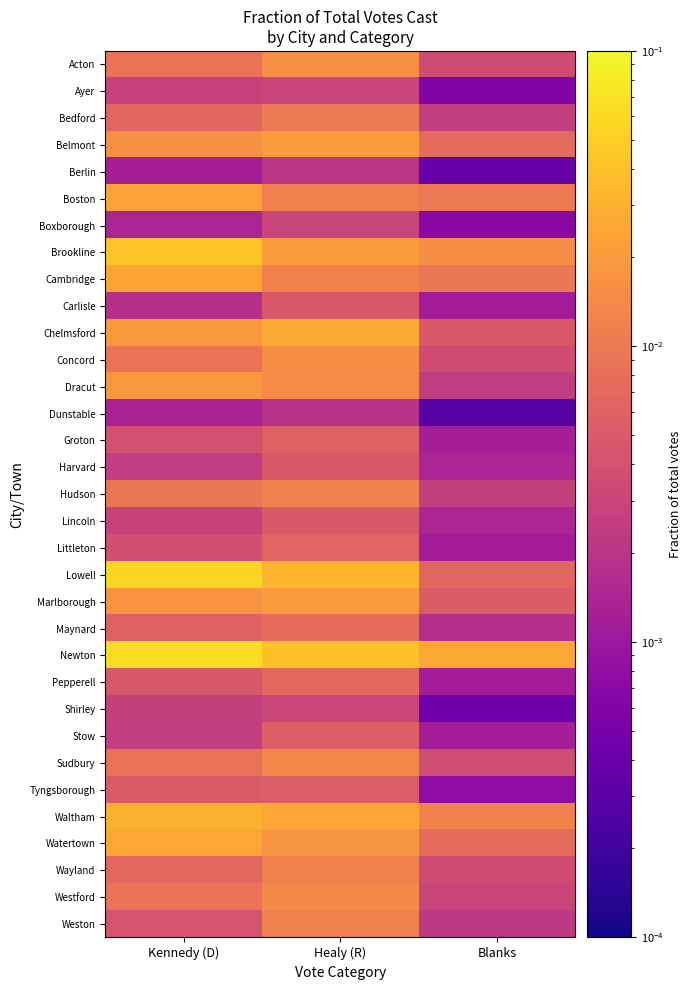

Reading left to right, transcribe all the data shown in this chart.

Acton: Kennedy (D)=0.0	Healy (R)=0.0	Blanks=0.0
Ayer: Kennedy (D)=0.0	Healy (R)=0.0	Blanks=0.0
Bedford: Kennedy (D)=0.0	Healy (R)=0.0	Blanks=0.0
Belmont: Kennedy (D)=0.0	Healy (R)=0.0	Blanks=0.0
Berlin: Kennedy (D)=0.0	Healy (R)=0.0	Blanks=0.0
Boston: Kennedy (D)=0.0	Healy (R)=0.0	Blanks=0.0
Boxborough: Kennedy (D)=0.0	Healy (R)=0.0	Blanks=0.0
Brookline: Kennedy (D)=0.0	Healy (R)=0.0	Blanks=0.0
Cambridge: Kennedy (D)=0.0	Healy (R)=0.0	Blanks=0.0
Carlisle: Kennedy (D)=0.0	Healy (R)=0.0	Blanks=0.0
Chelmsford: Kennedy (D)=0.0	Healy (R)=0.0	Blanks=0.0
Concord: Kennedy (D)=0.0	Healy (R)=0.0	Blanks=0.0
Dracut: Kennedy (D)=0.0	Healy (R)=0.0	Blanks=0.0
Dunstable: Kennedy (D)=0.0	Healy (R)=0.0	Blanks=0.0
Groton: Kennedy (D)=0.0	Healy (R)=0.0	Blanks=0.0
Harvard: Kennedy (D)=0.0	Healy (R)=0.0	Blanks=0.0
Hudson: Kennedy (D)=0.0	Healy (R)=0.0	Blanks=0.0
Lincoln: Kennedy (D)=0.0	Healy (R)=0.0	Blanks=0.0
Littleton: Kennedy (D)=0.0	Healy (R)=0.0	Blanks=0.0
Lowell: Kennedy (D)=0.1	Healy (R)=0.0	Blanks=0.0
Marlborough: Kennedy (D)=0.0	Healy (R)=0.0	Blanks=0.0
Maynard: Kennedy (D)=0.0	Healy (R)=0.0	Blanks=0.0
Newton: Kennedy (D)=0.1	Healy (R)=0.0	Blanks=0.0
Pepperell: Kennedy (D)=0.0	Healy (R)=0.0	Blanks=0.0
Shirley: Kennedy (D)=0.0	Healy (R)=0.0	Blanks=0.0
Stow: Kennedy (D)=0.0	Healy (R)=0.0	Blanks=0.0
Sudbury: Kennedy (D)=0.0	Healy (R)=0.0	Blanks=0.0
Tyngsborough: Kennedy (D)=0.0	Healy (R)=0.0	Blanks=0.0
Waltham: Kennedy (D)=0.0	Healy (R)=0.0	Blanks=0.0
Watertown: Kennedy (D)=0.0	Healy (R)=0.0	Blanks=0.0
Wayland: Kennedy (D)=0.0	Healy (R)=0.0	Blanks=0.0
Westford: Kennedy (D)=0.0	Healy (R)=0.0	Blanks=0.0
Weston: Kennedy (D)=0.0	Healy (R)=0.0	Blanks=0.0